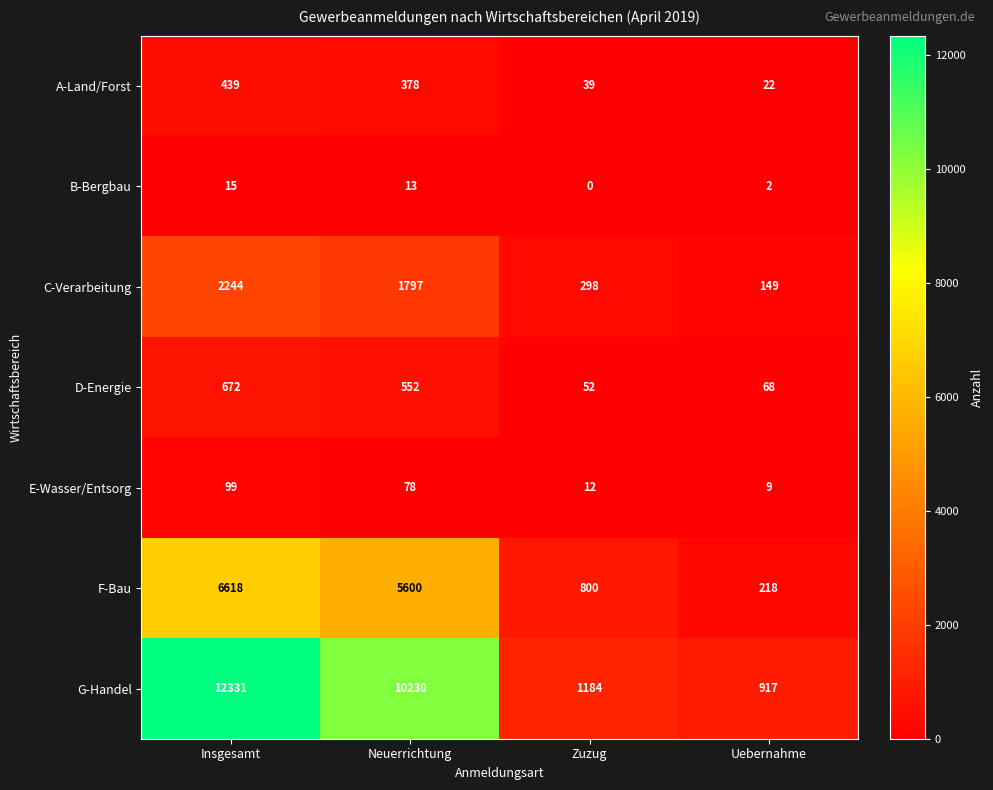

What is the spread (max minus min) of values at Zuzug?

1184